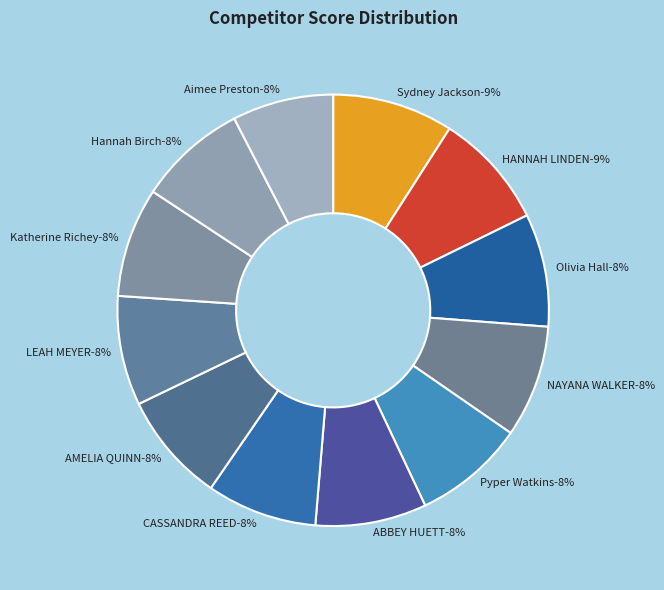

How many slices are in this pie chart?

12